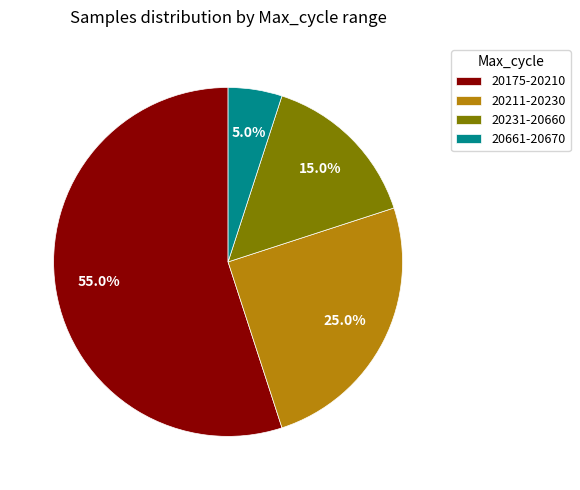

Do 20661-20670 and 20231-20660 together represent more than half of the pie?

No